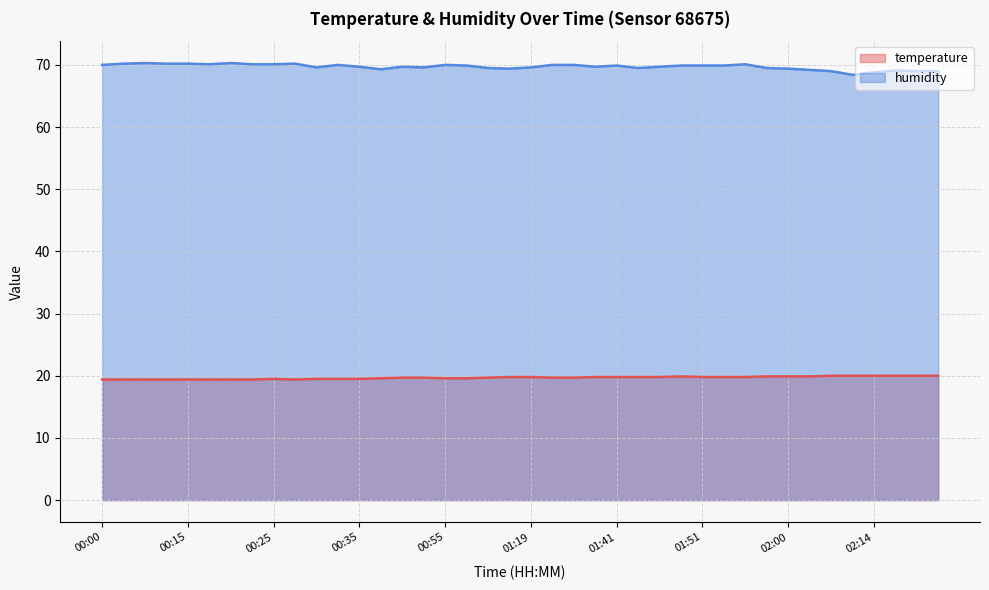

True or false: humidity and temperature cross at least once.

False